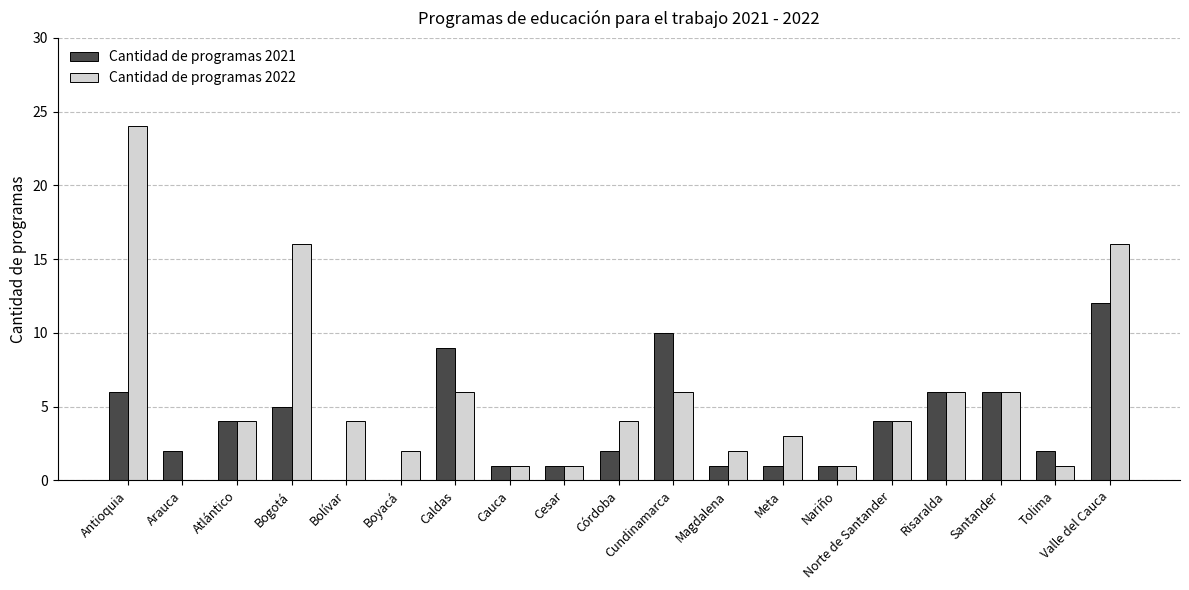

What is the greatest value displayed?

24